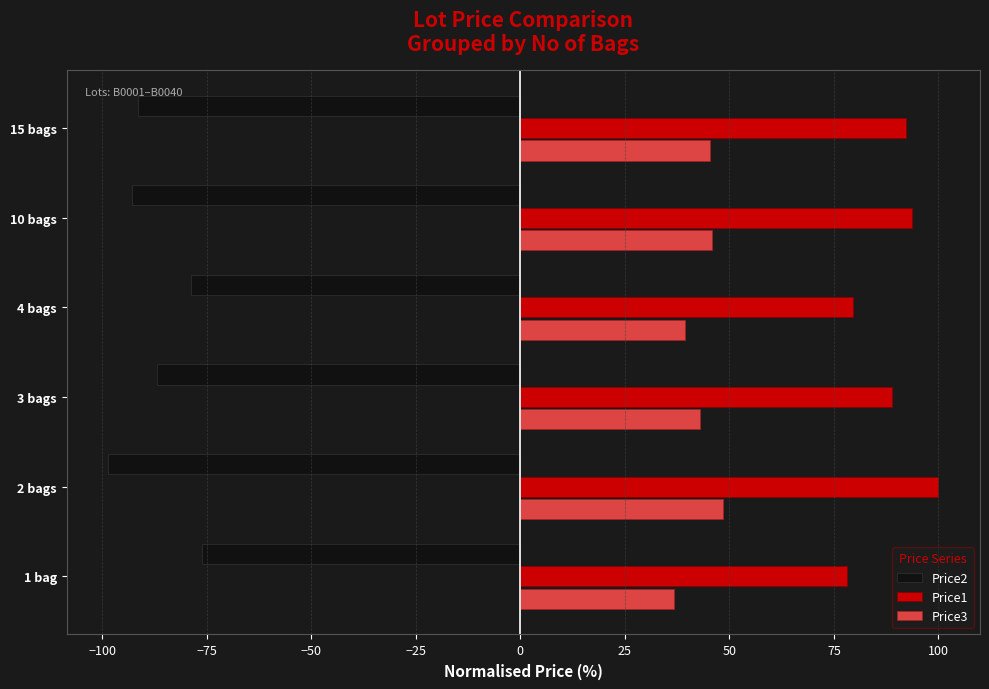

What value does the Price3 series have at 1 bag?

36.8